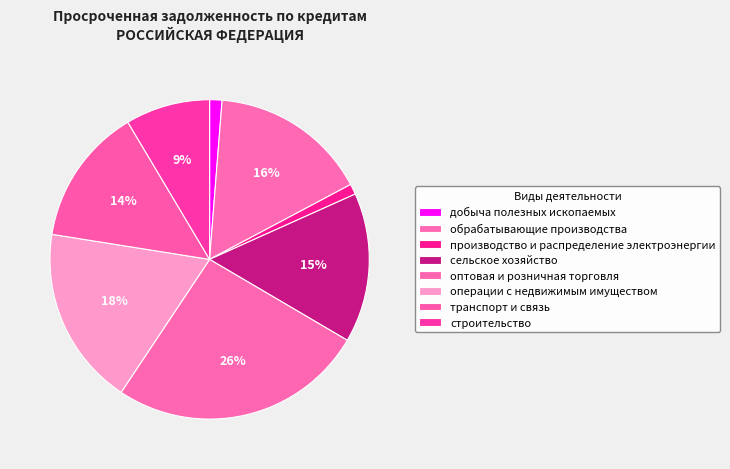

How many slices are in this pie chart?

8